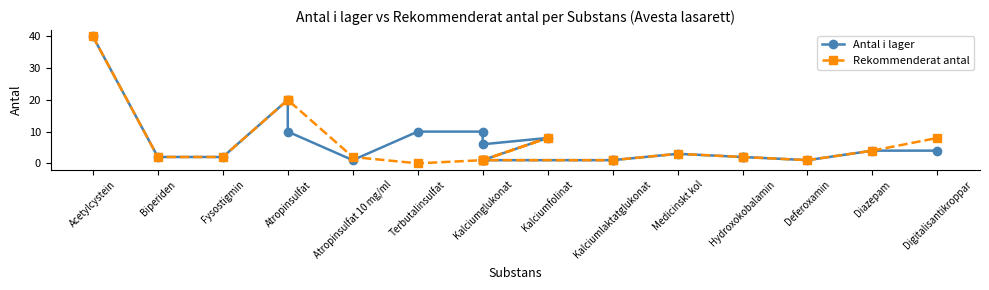

The Antal i lager series shows 24 at Acetylcystein. True or false?

False